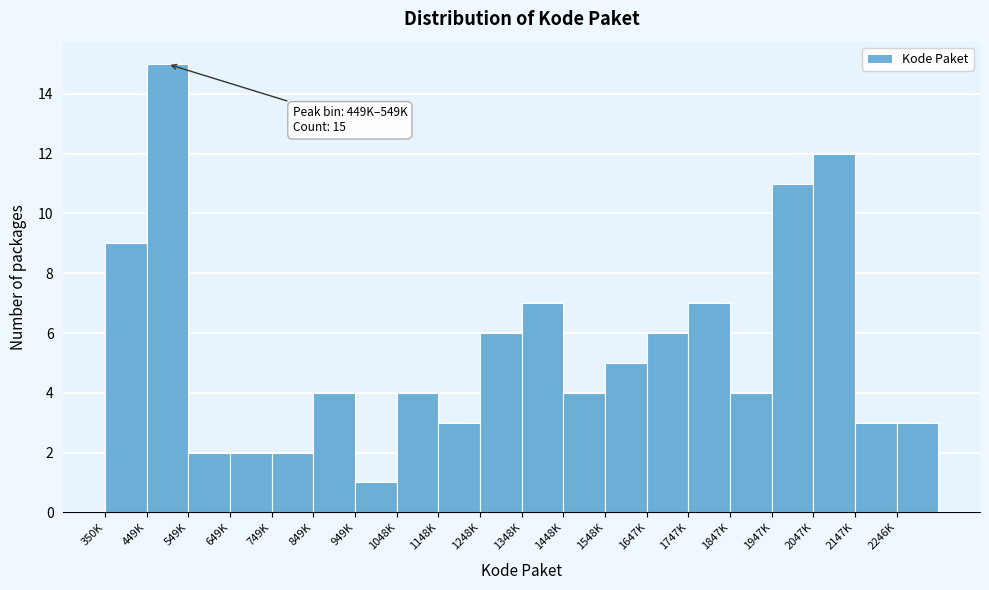

Reading left to right, what are all the values shown in this chart?

350K=9	449K=15	549K=2	649K=2	749K=2	849K=4	949K=1	1048K=4	1148K=3	1248K=6	1348K=7	1448K=4	1548K=5	1647K=6	1747K=7	1847K=4	1947K=11	2047K=12	2147K=3	2246K=3